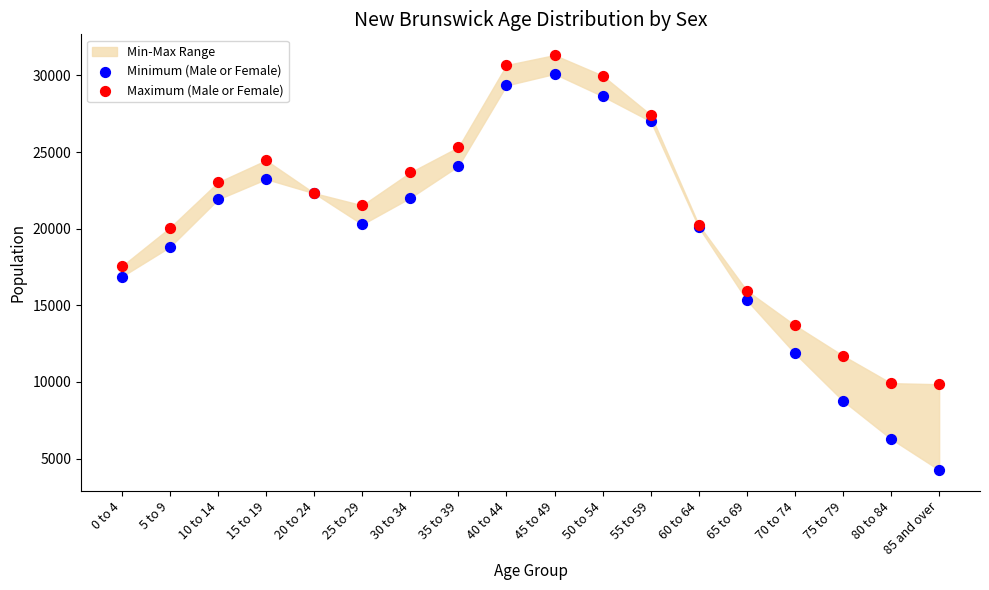

Which series reaches the minimum Y coordinate?

Minimum (Male or Female)